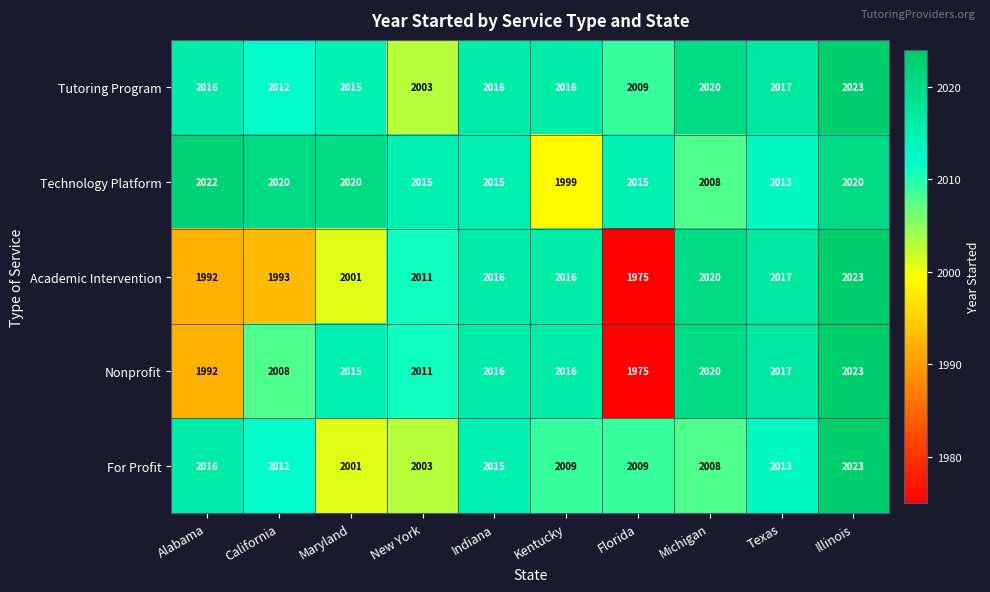

What value does the Tutoring Program series have at New York, to the nearest 5?

2005